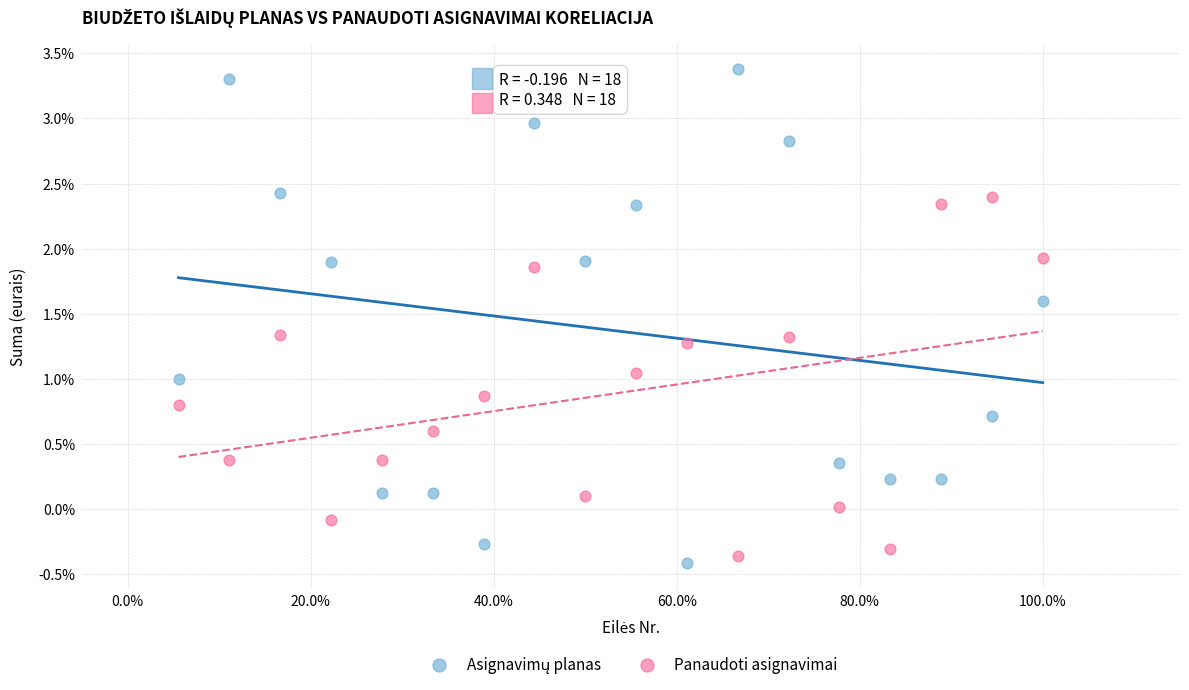

What is the X range (max minus min) for the scatter plot?

0.9